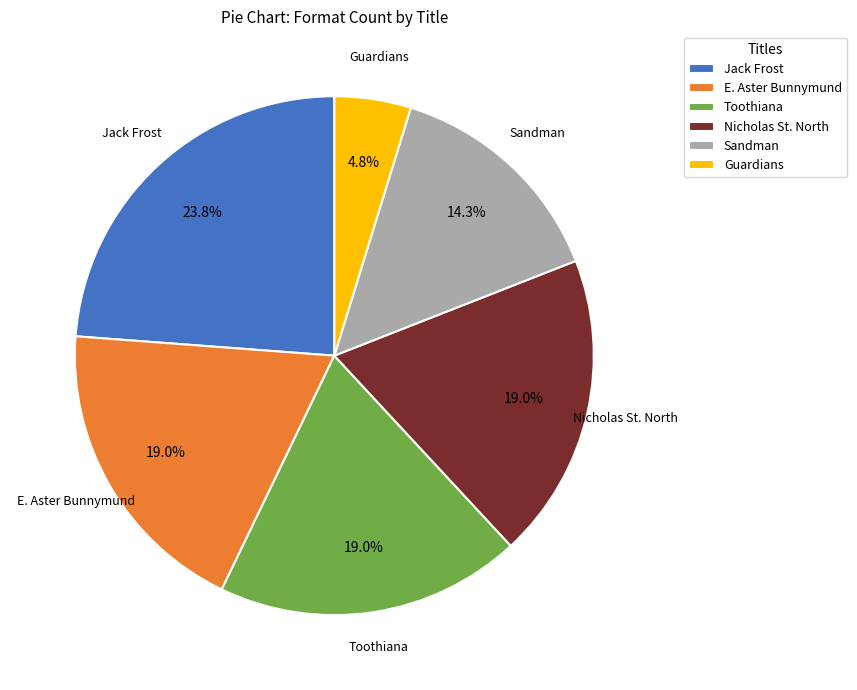

To the nearest percent, what percentage of the pie is Jack Frost?

24%